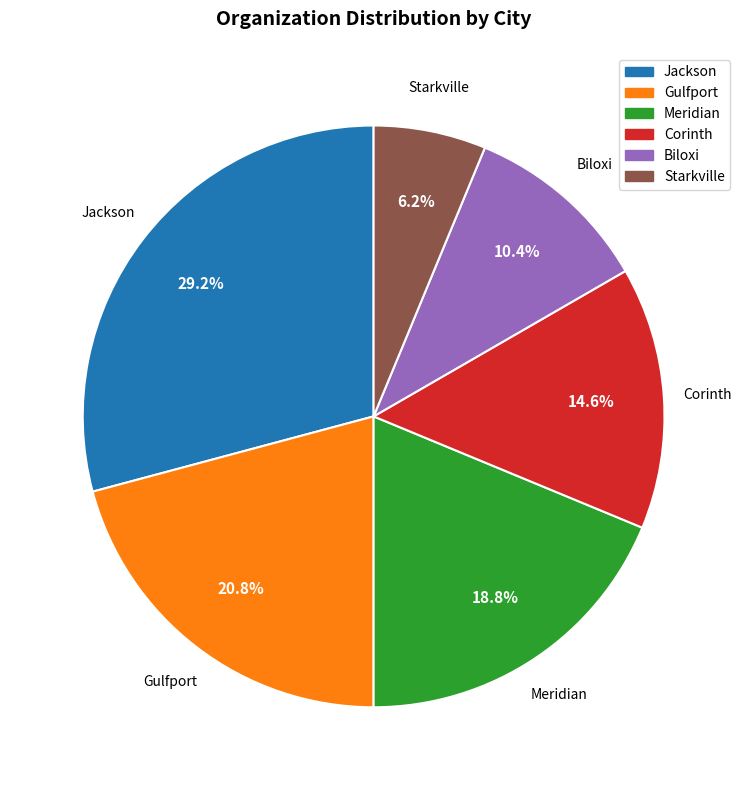

The Meridian slice represents 19% of the pie. True or false?

True